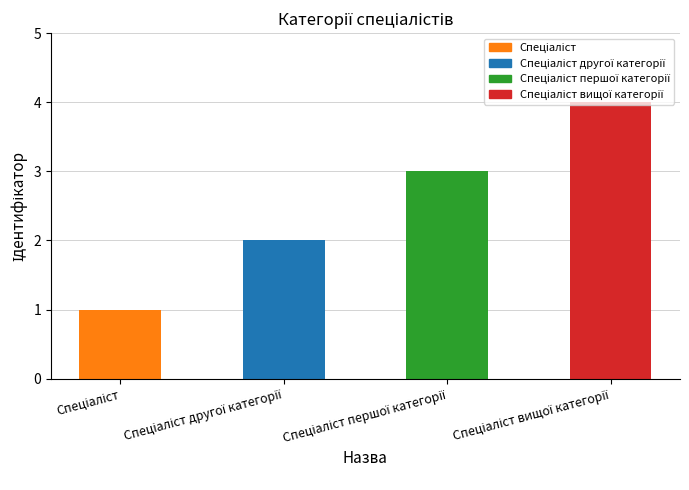

How many bars are there in total?

4